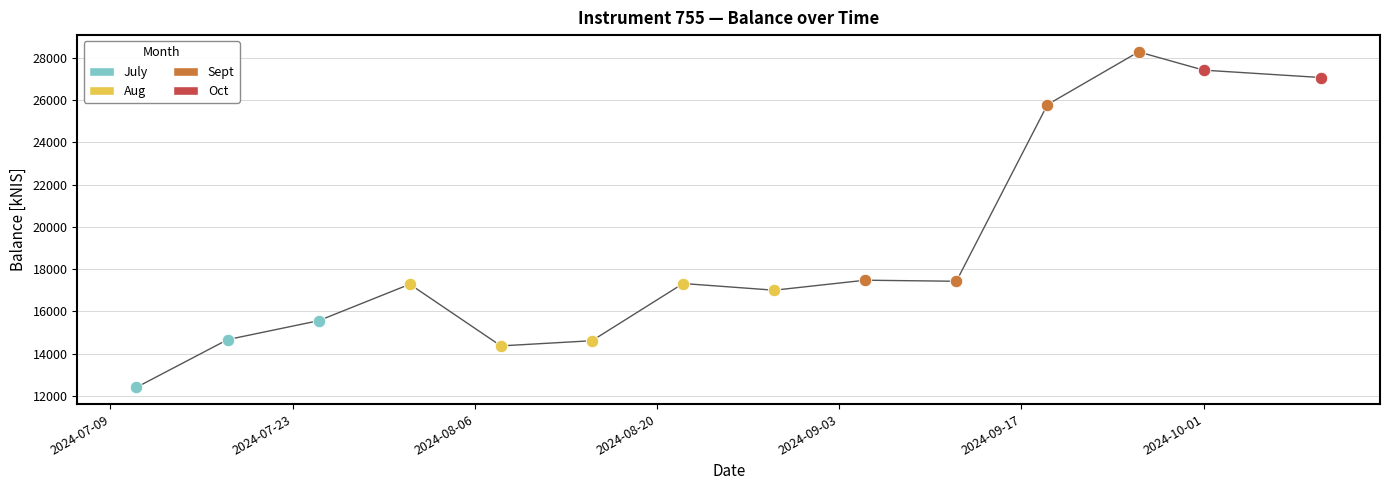

What is the ratio of the value at 2024-08-22 to the value at 2024-07-25?

1.1